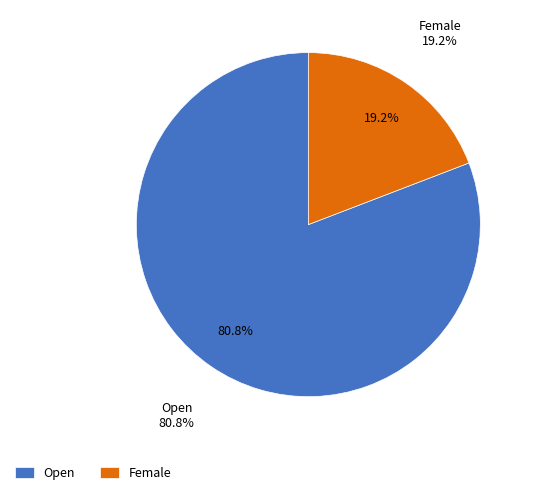

The Female slice represents 19% of the pie. True or false?

True